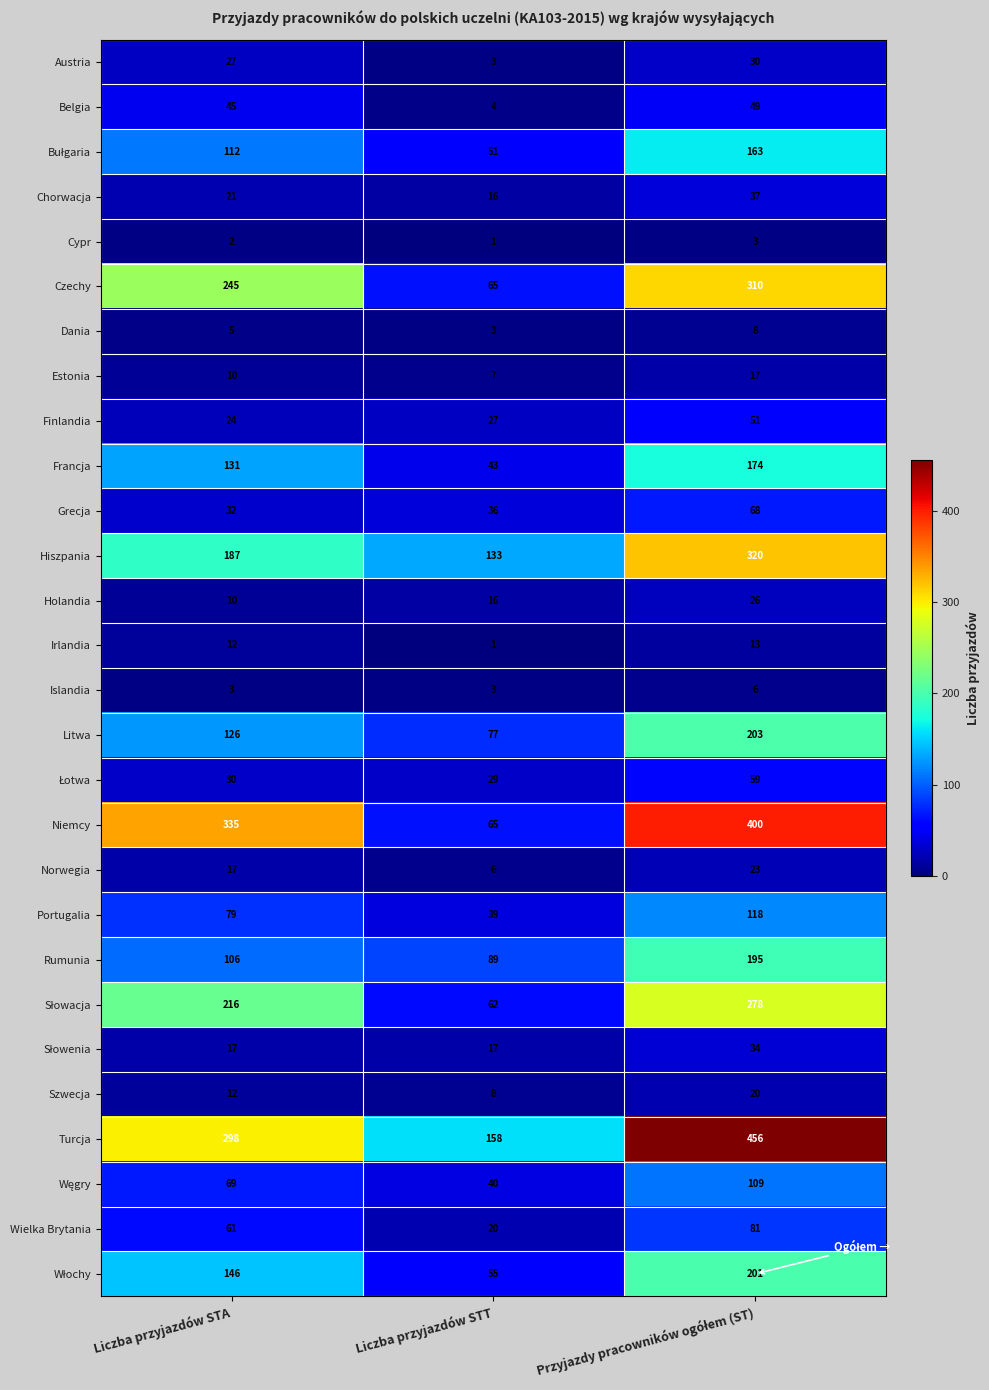

What is the difference between the highest and lowest values at Liczba przyjazdów STA?

333